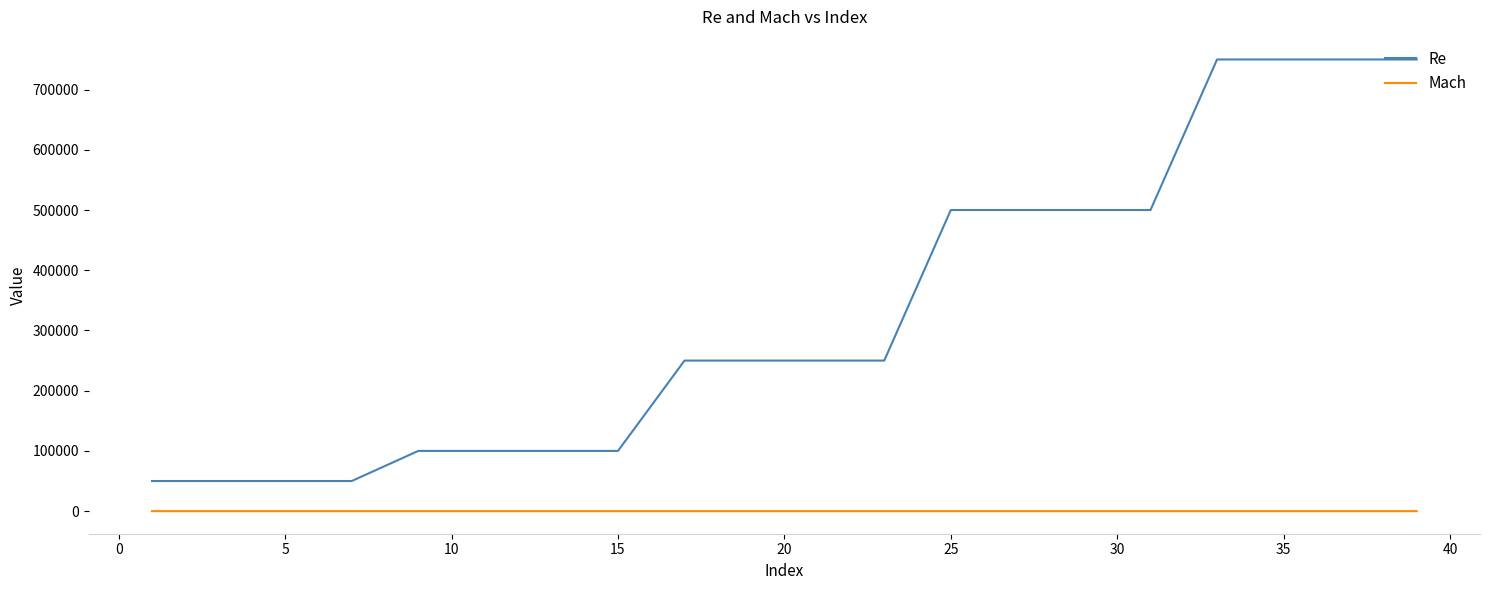

Count the number of categories in the chart.

20